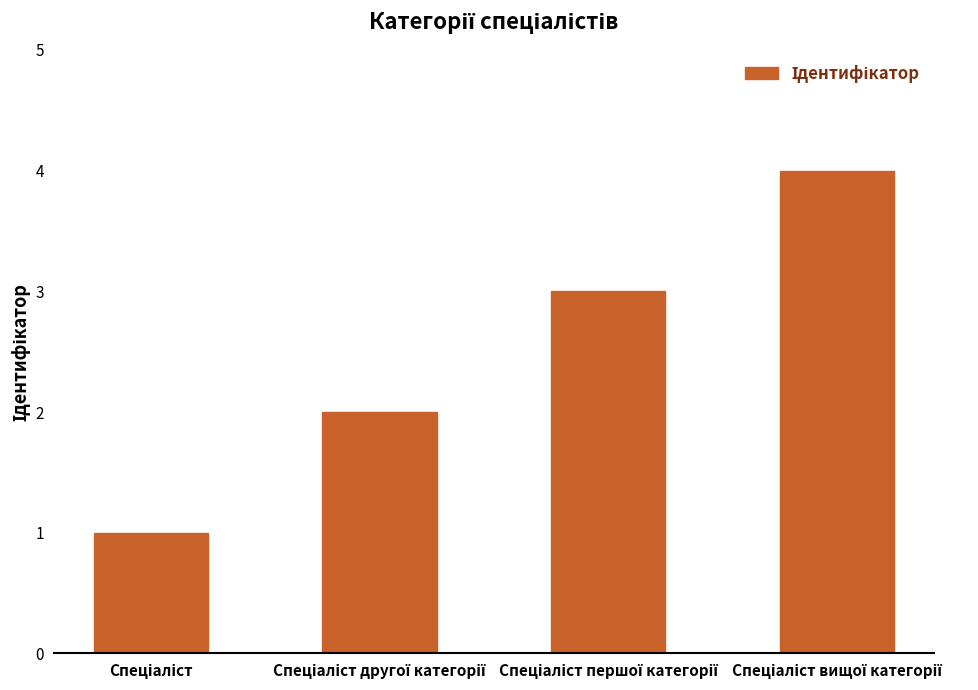

What is the greatest value displayed?

4